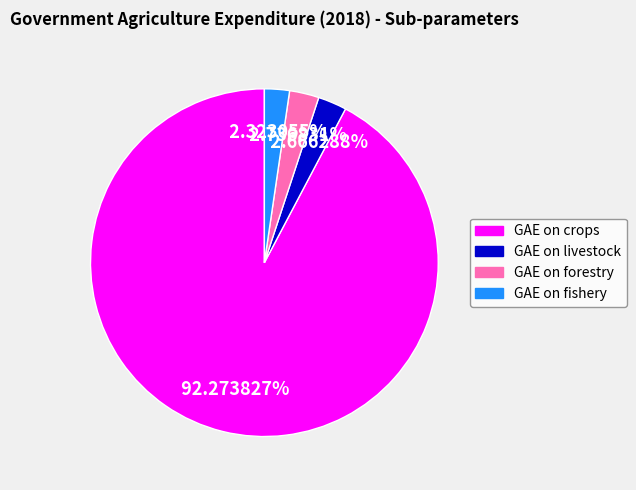

What is the largest slice in the pie chart?

GAE on crops